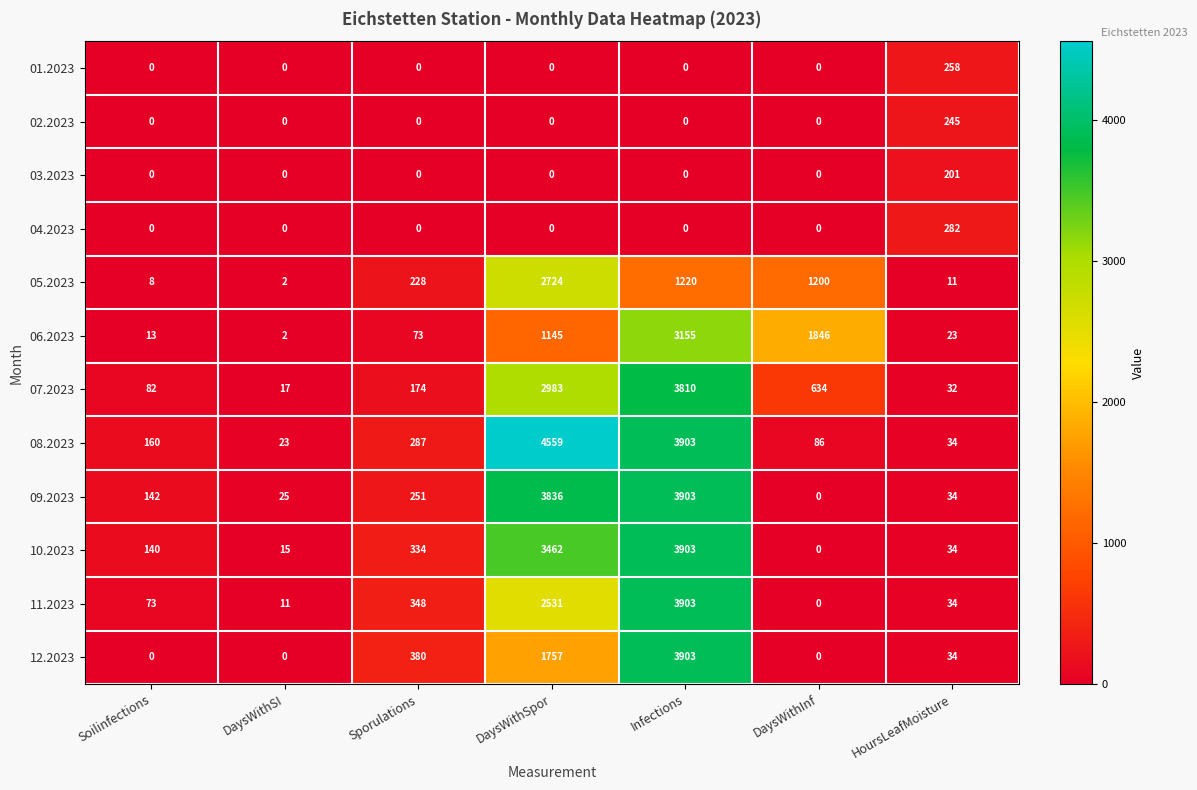

What is the highest value of the 07.2023 series?

3810